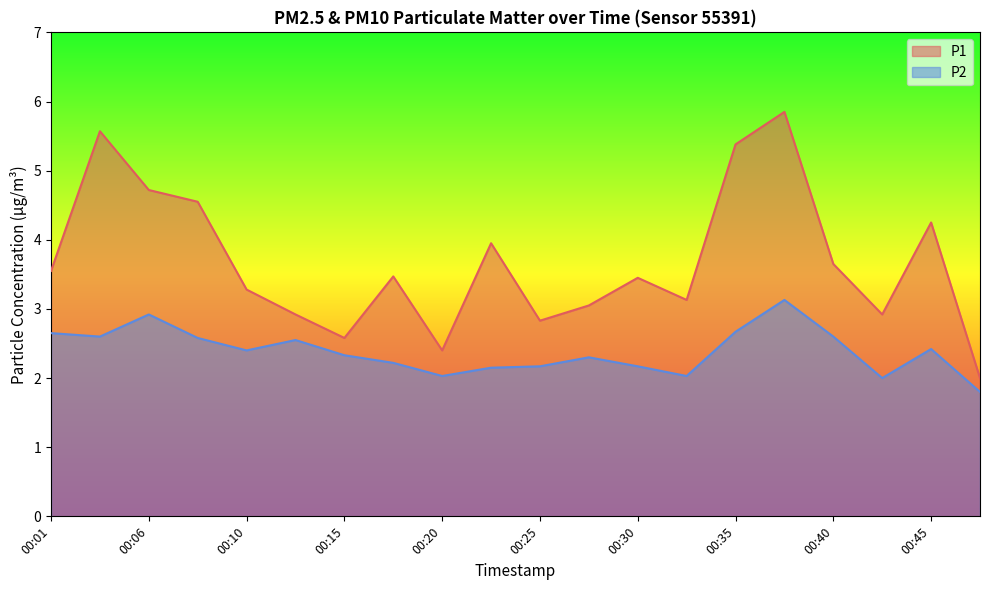

How many interior local valleys does the P1 series have?

5